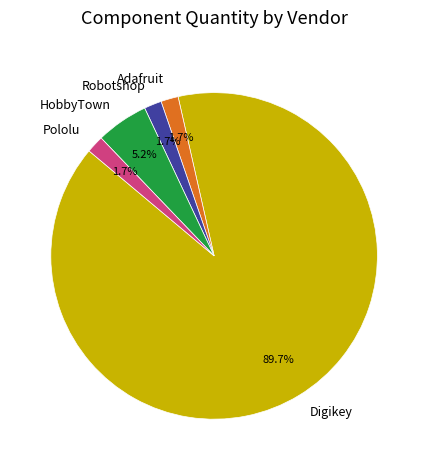

True or false: HobbyTown accounts for 16% of the total.

False